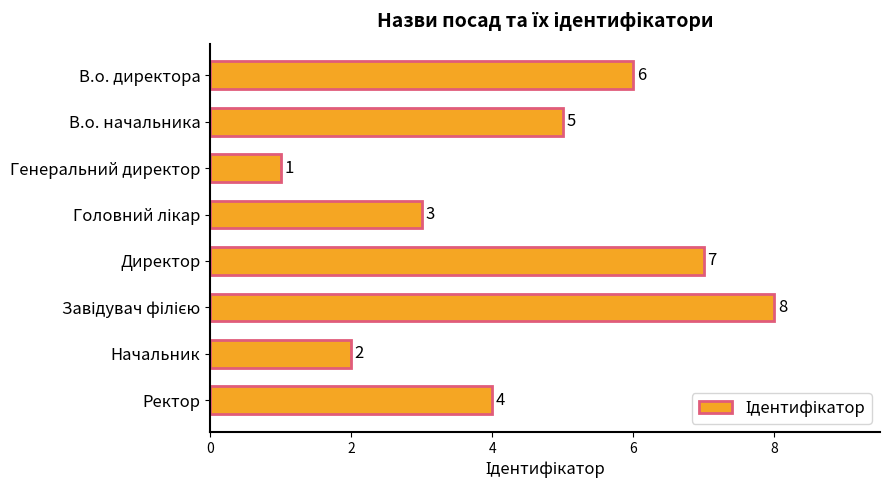

What is the label of the 1st bar from the bottom?

Ректор